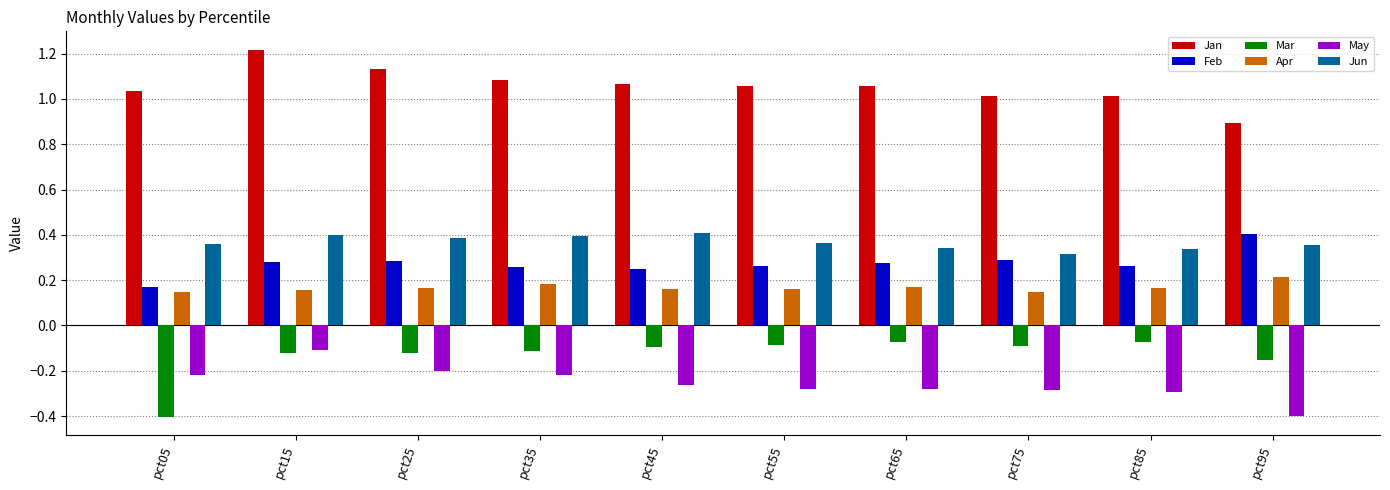

What is the smallest value displayed?

-0.4